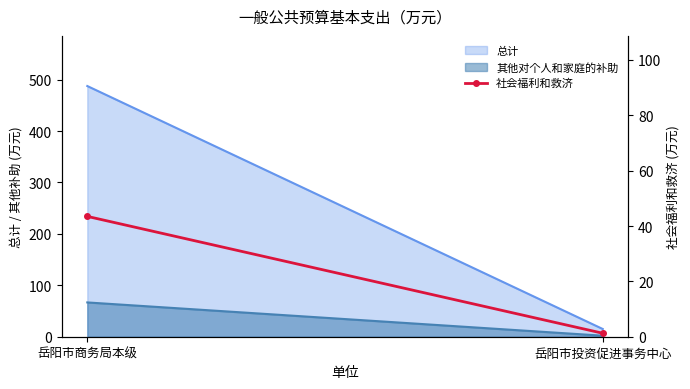

What is the ratio of the value at 岳阳市商务局本级 to the value at 岳阳市投资促进事务中心?

34.5